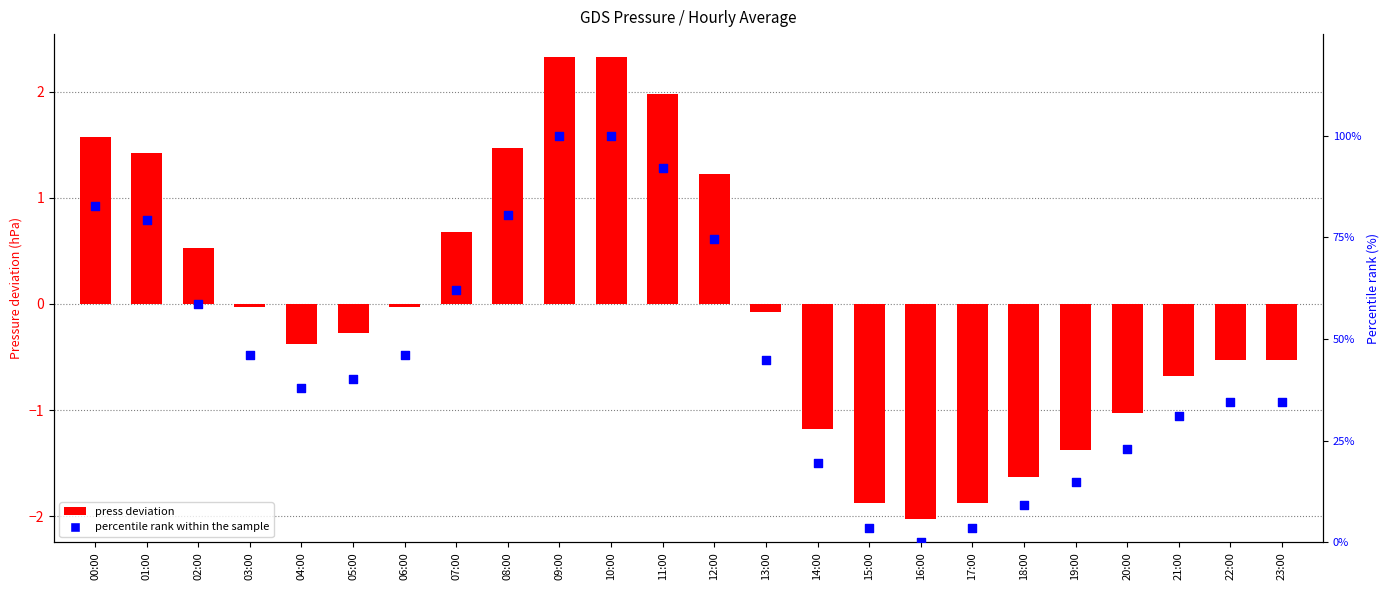

Which series contains the lowest Y value?

press deviation